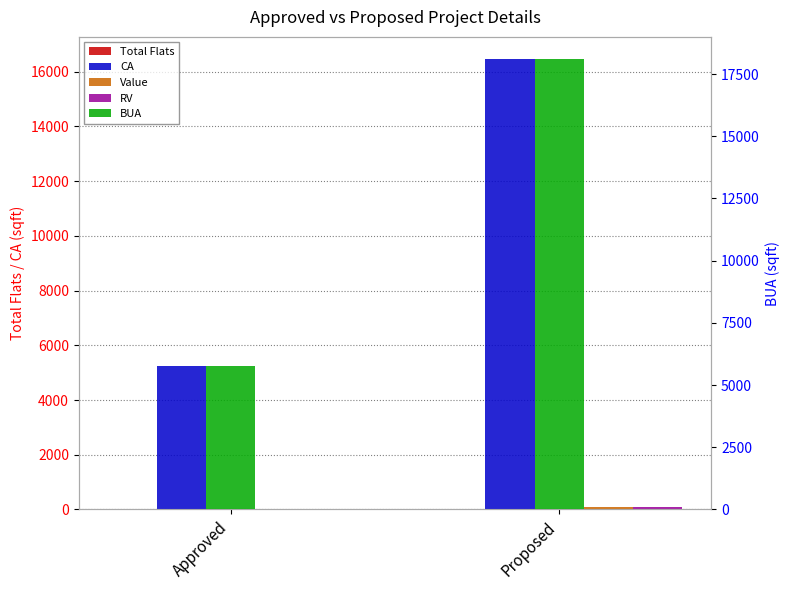

What position from the left is Approved?

1